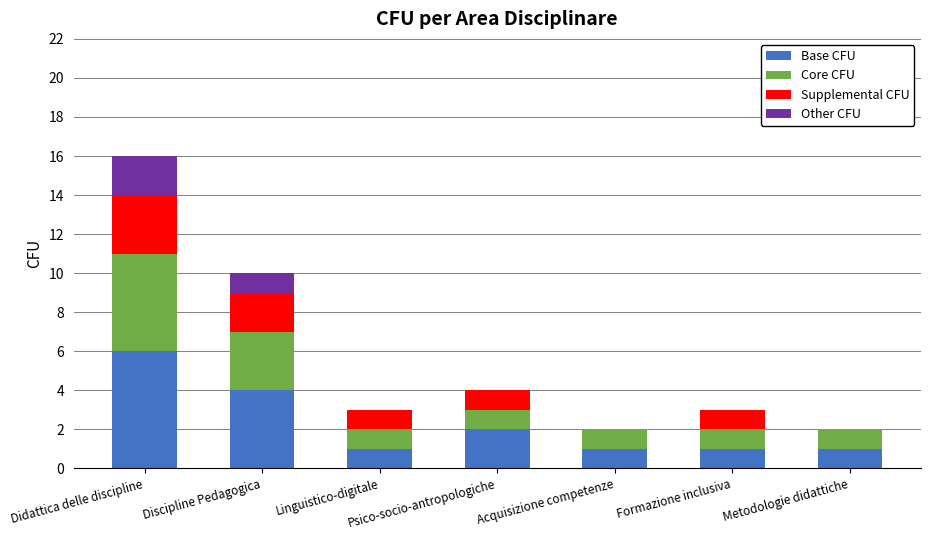

Is it true that Base CFU equals 1 at Metodologie didattiche?

True